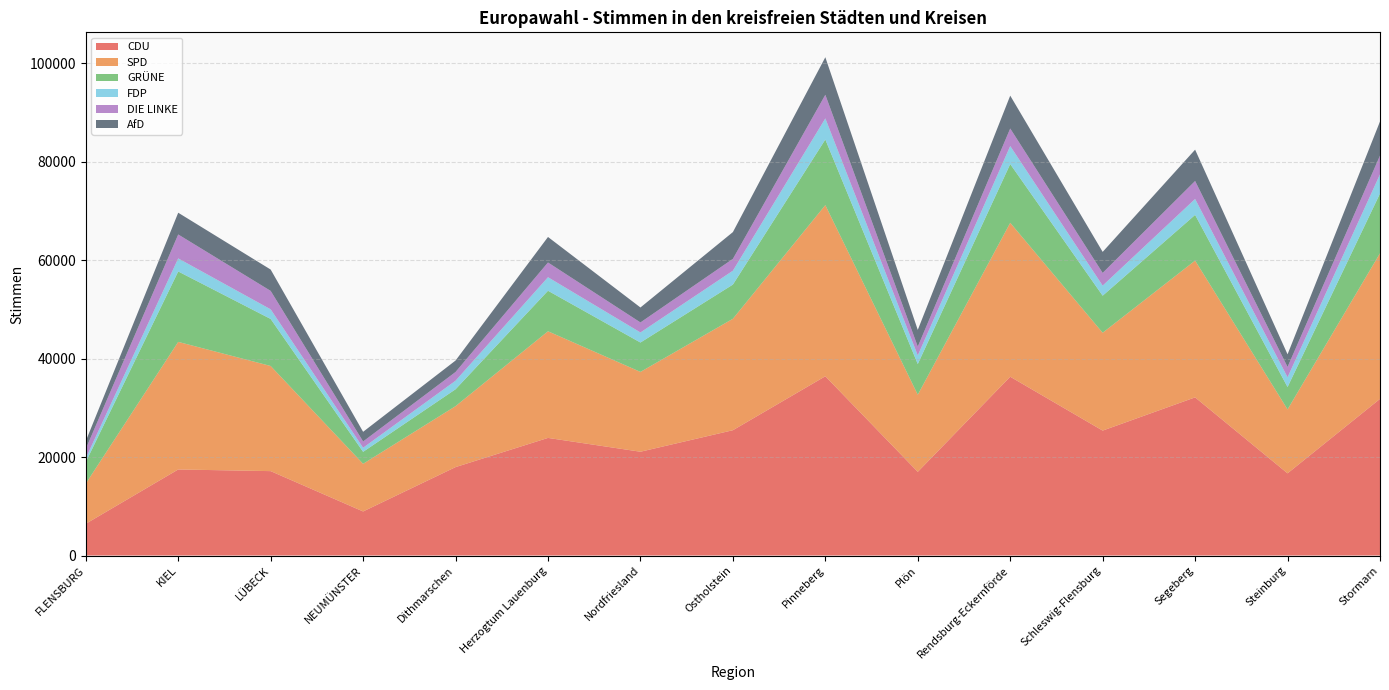

Reading right to left, what are all the values shown in this chart?

CDU: 31816	16692	32123	25375	36318	16996	36411	25452	21081	23887	17958	8948	17141	17477	6446
SPD: 29581	12986	27786	19876	31266	15663	34766	22636	16215	21663	12381	9680	21356	25918	8161
GRÜNE: 12132	4549	9282	7527	11936	6238	13327	6949	5968	8232	3432	2432	9556	14305	4380
FDP: 3905	1981	3236	2045	3652	1750	4288	2815	2044	2747	1734	829	1953	2651	764
DIE LINKE: 3803	2100	3651	2581	3566	1793	4795	2407	2036	2996	1775	1278	3747	4863	1911
AfD: 6934	2563	6364	4273	6678	3390	7628	5439	3038	5182	2325	1960	4334	4418	1583